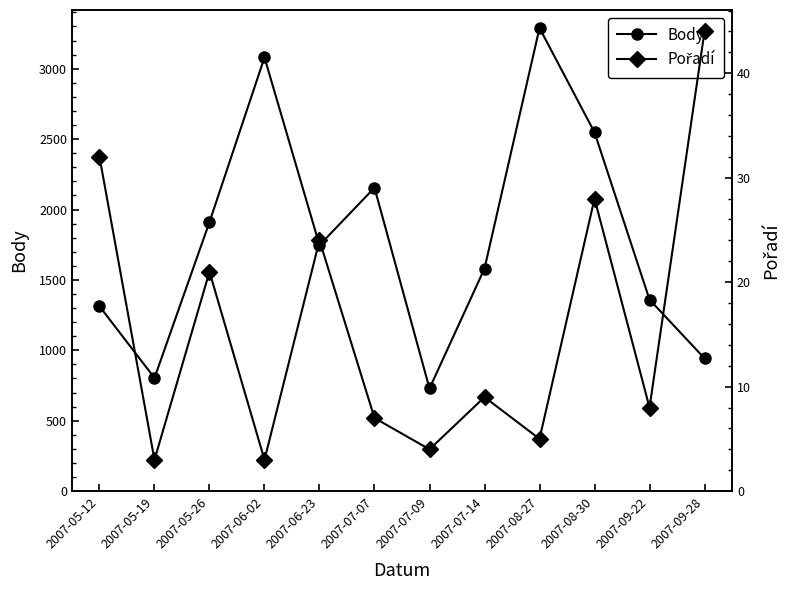

Which series has the widest spread of values?

Body